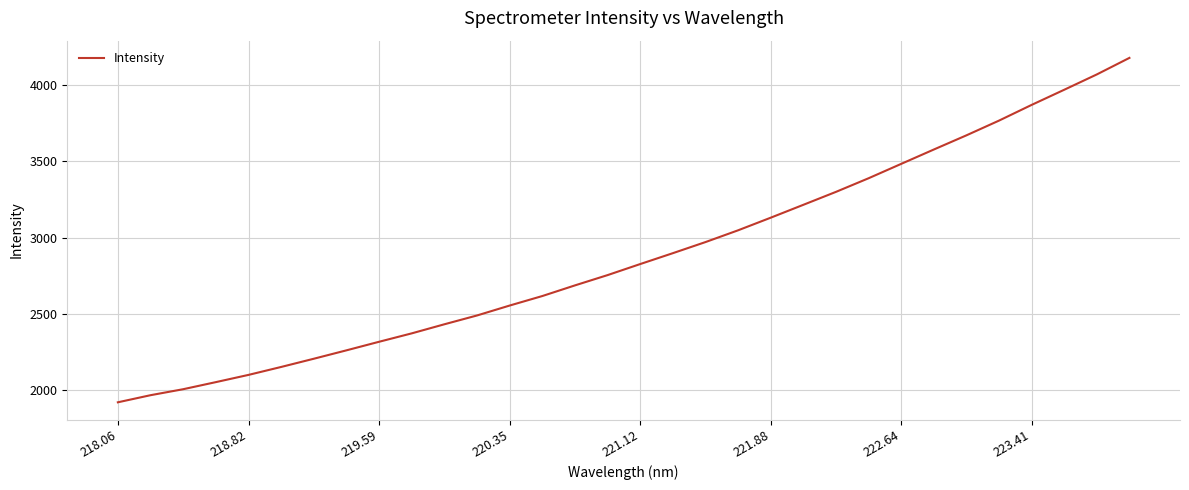

What is the greatest value displayed?

4180.4